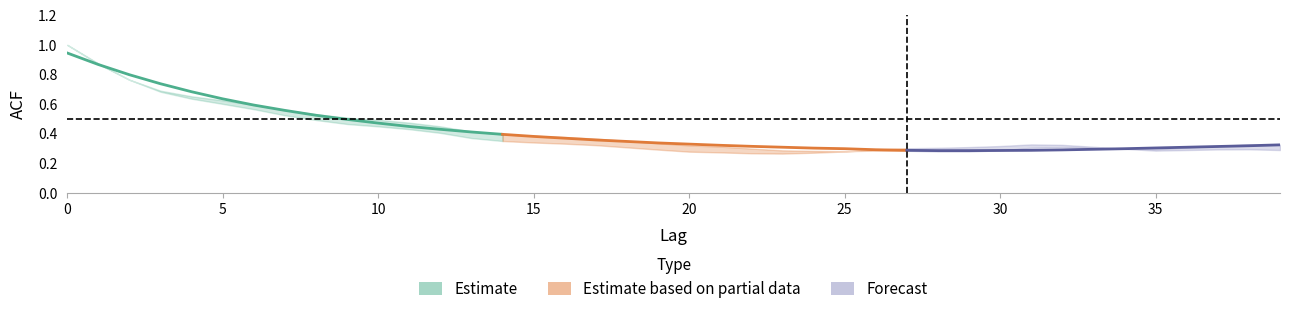

What is the minimum value shown in the chart?

0.3